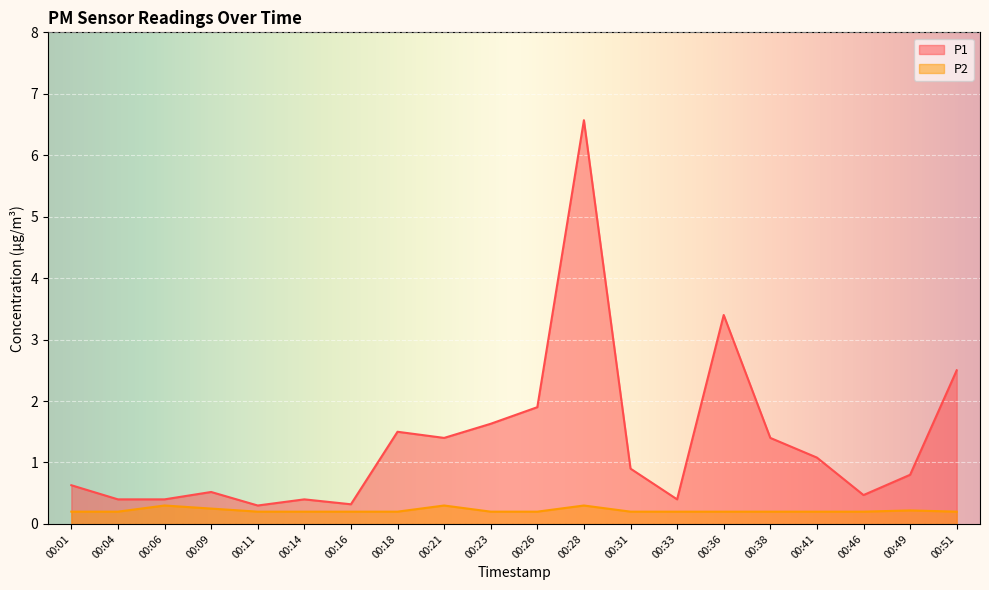

True or false: P2 and P1 intersect in this chart.

False